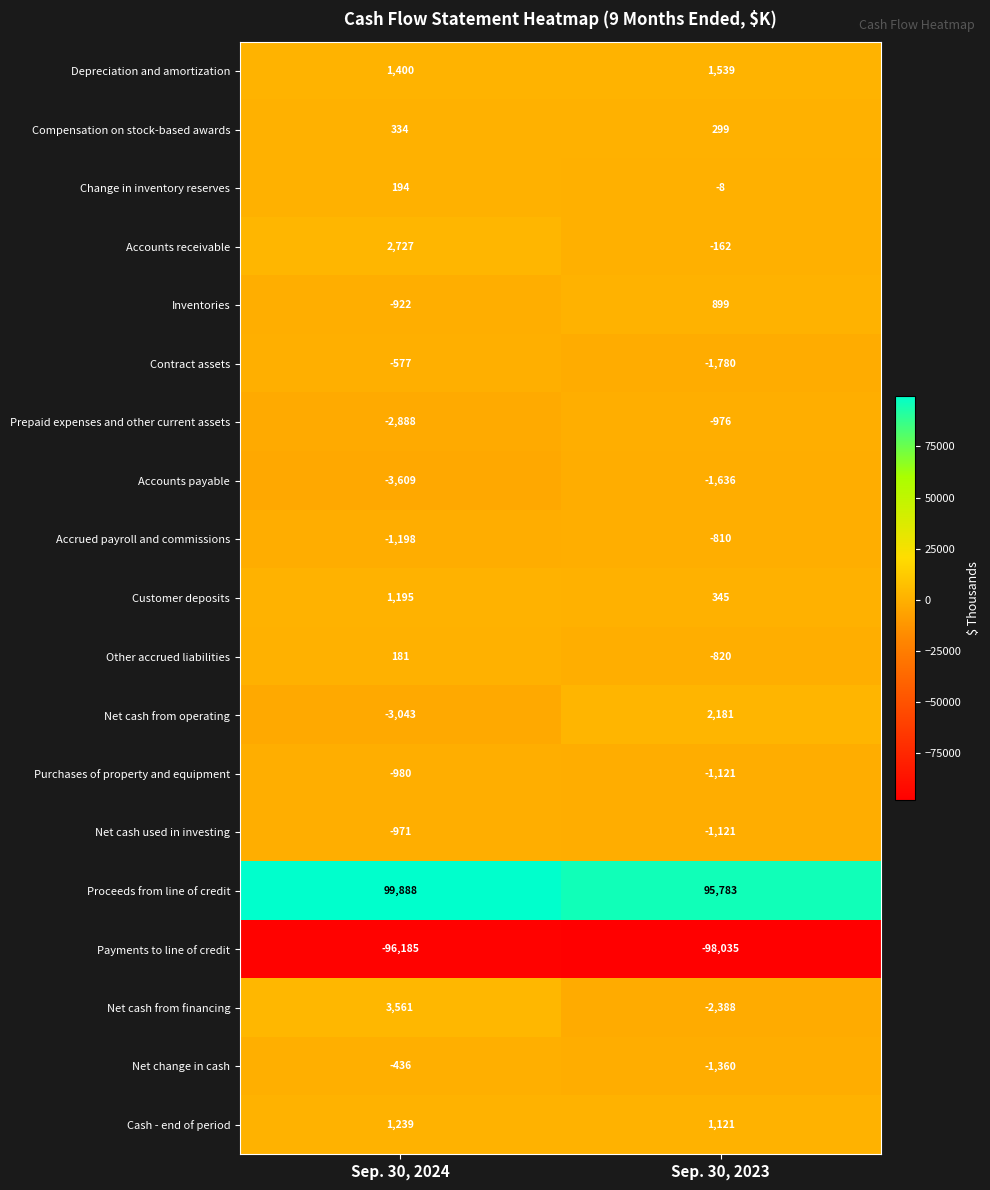

List the labels in order of Other accrued liabilities value, largest first.

Sep. 30, 2024, Sep. 30, 2023